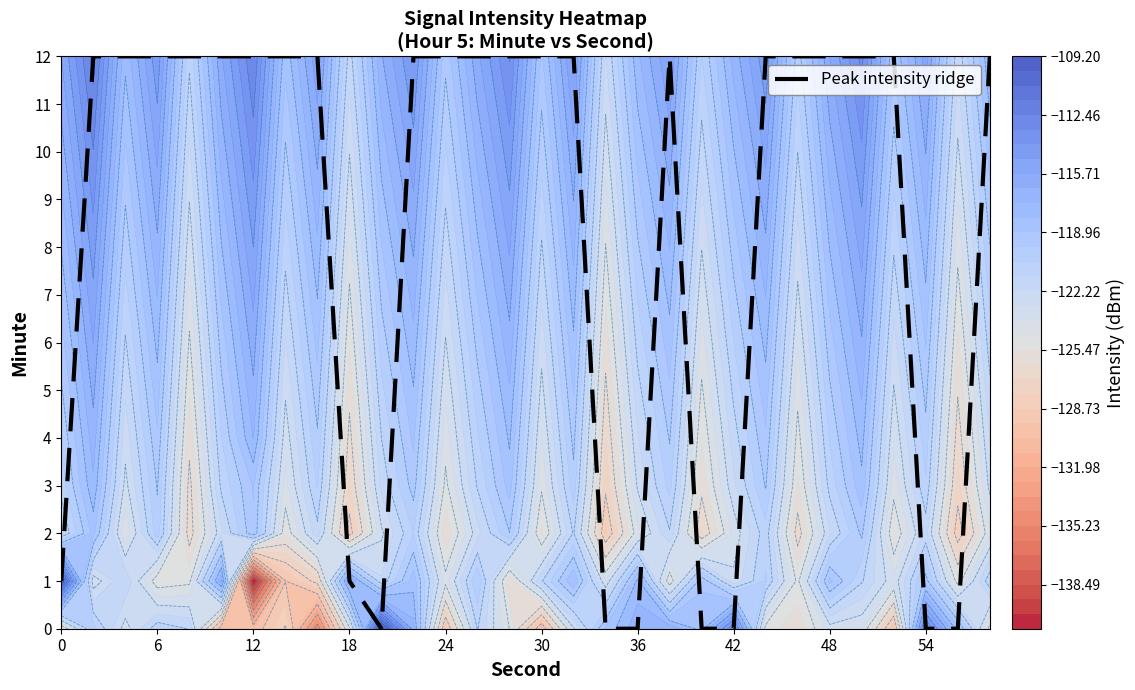

True or false: Peak intensity ridge has a value of 12 at 12.

True